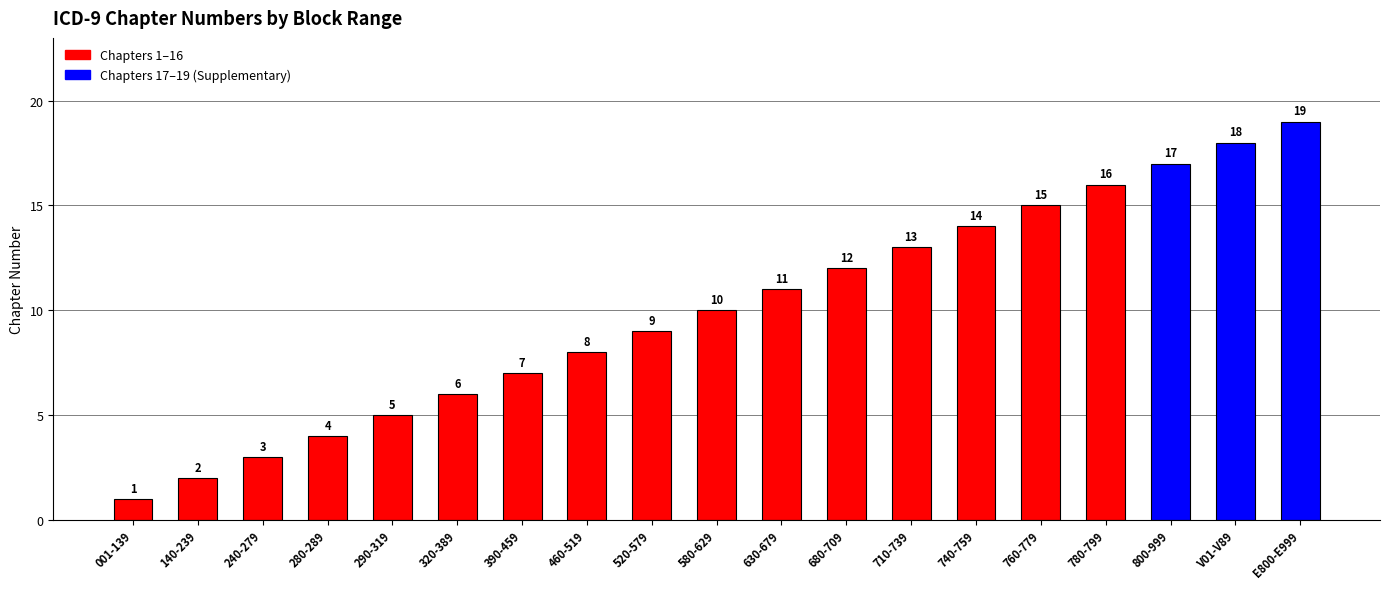

Reading left to right, transcribe all the data shown in this chart.

001-139=1	140-239=2	240-279=3	280-289=4	290-319=5	320-389=6	390-459=7	460-519=8	520-579=9	580-629=10	630-679=11	680-709=12	710-739=13	740-759=14	760-779=15	780-799=16	800-999=17	V01-V89=18	E800-E999=19